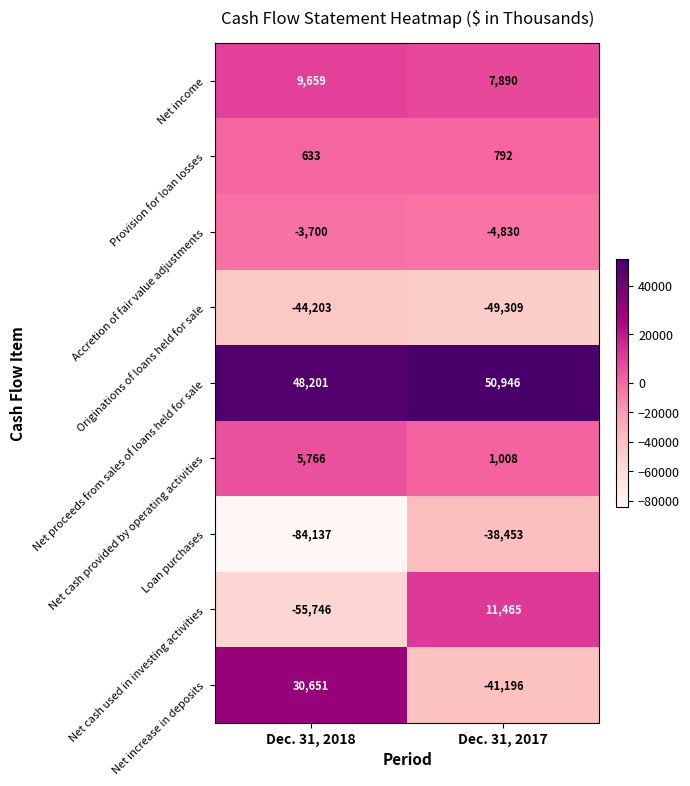

True or false: Loan purchases has a value of -117571 at Dec. 31, 2018.

False